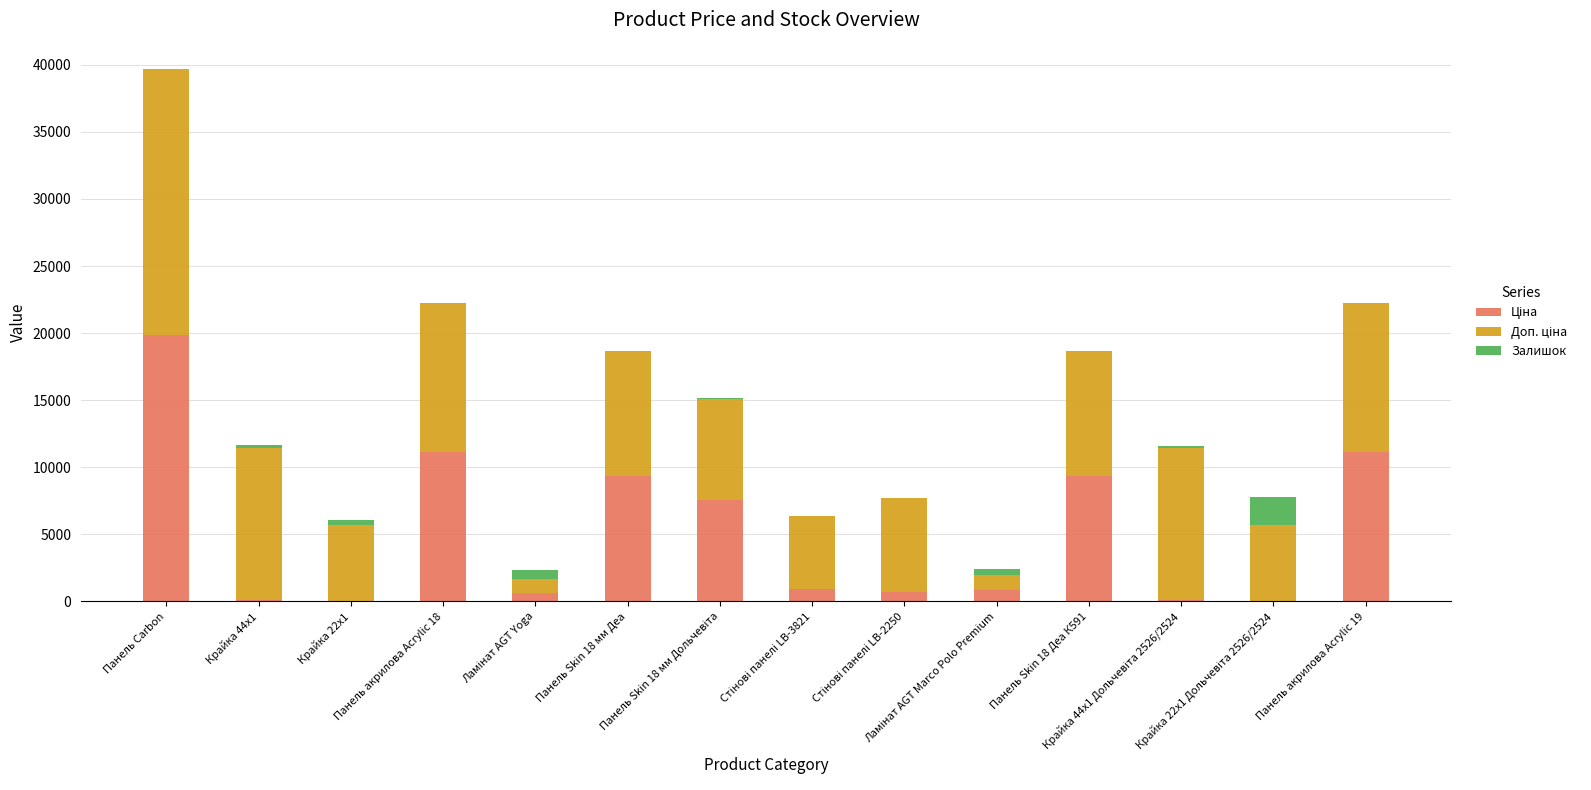

Which has a higher value, Ламінат AGT Marco Polo Premium or Панель Skin 18 Деа К591?

Панель Skin 18 Деа К591